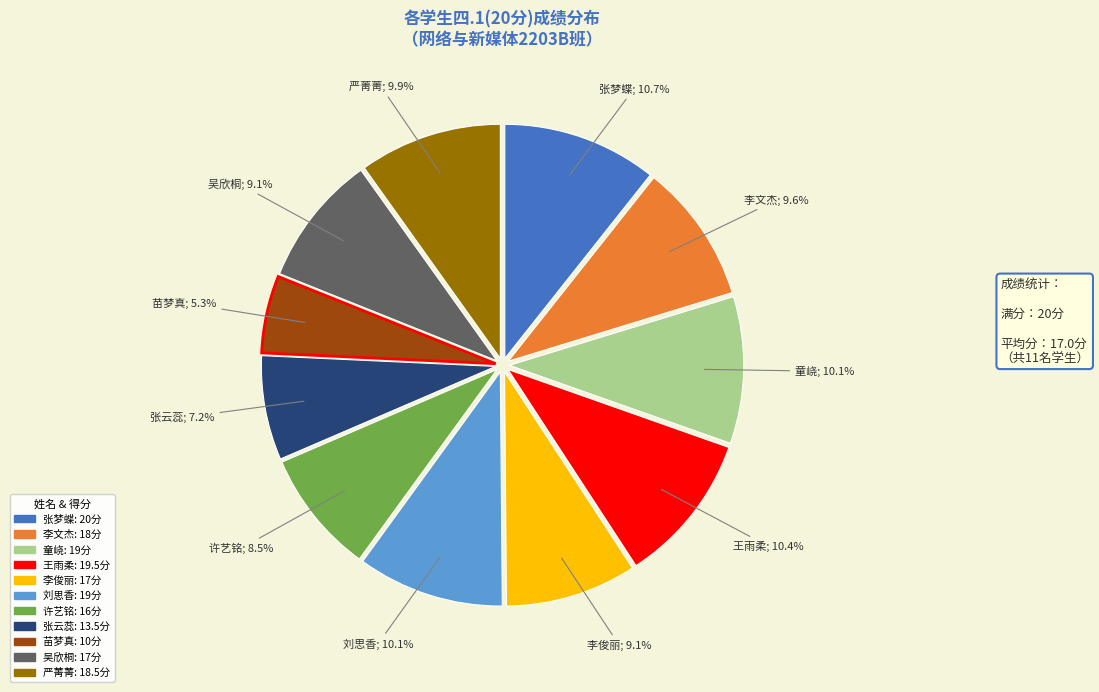

Does any single category account for the majority?

No